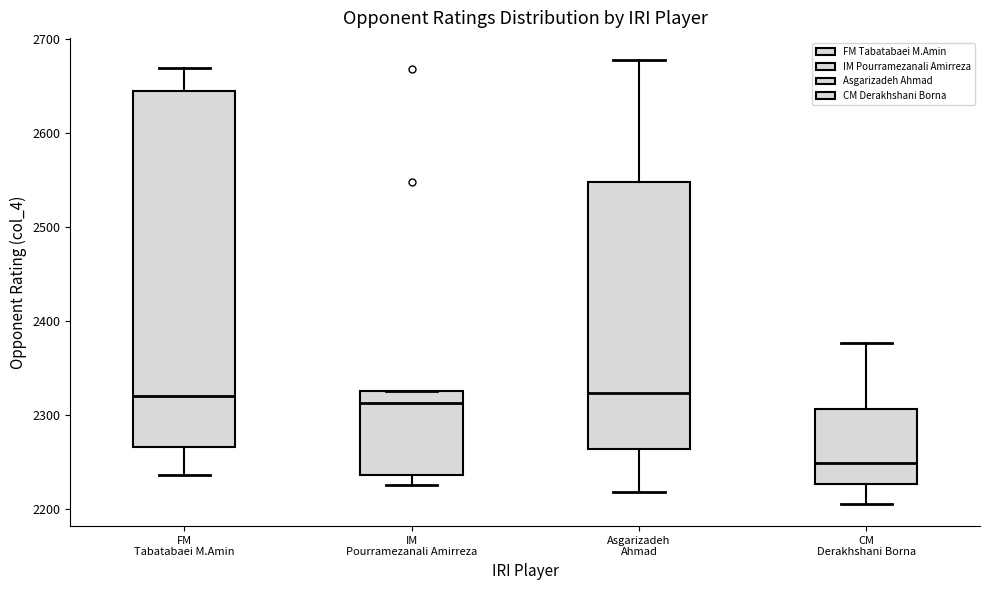

Reading left to right, transcribe this box plot: for each box, give where its median line is, the range the box spans, and where its two whiskers end, as read against the y-axis. The values are not printed on the chart, so give them approximately, as read against the axis.

FM Tabatabaei M.Amin: median 2320, box 2270 to 2650, whiskers 2240 to 2670
IM Pourramezanali Amirreza: median 2310, box 2240 to 2330, whiskers 2230 to 2330
Asgarizadeh Ahmad: median 2320, box 2260 to 2550, whiskers 2220 to 2680
CM Derakhshani Borna: median 2250, box 2230 to 2310, whiskers 2210 to 2380